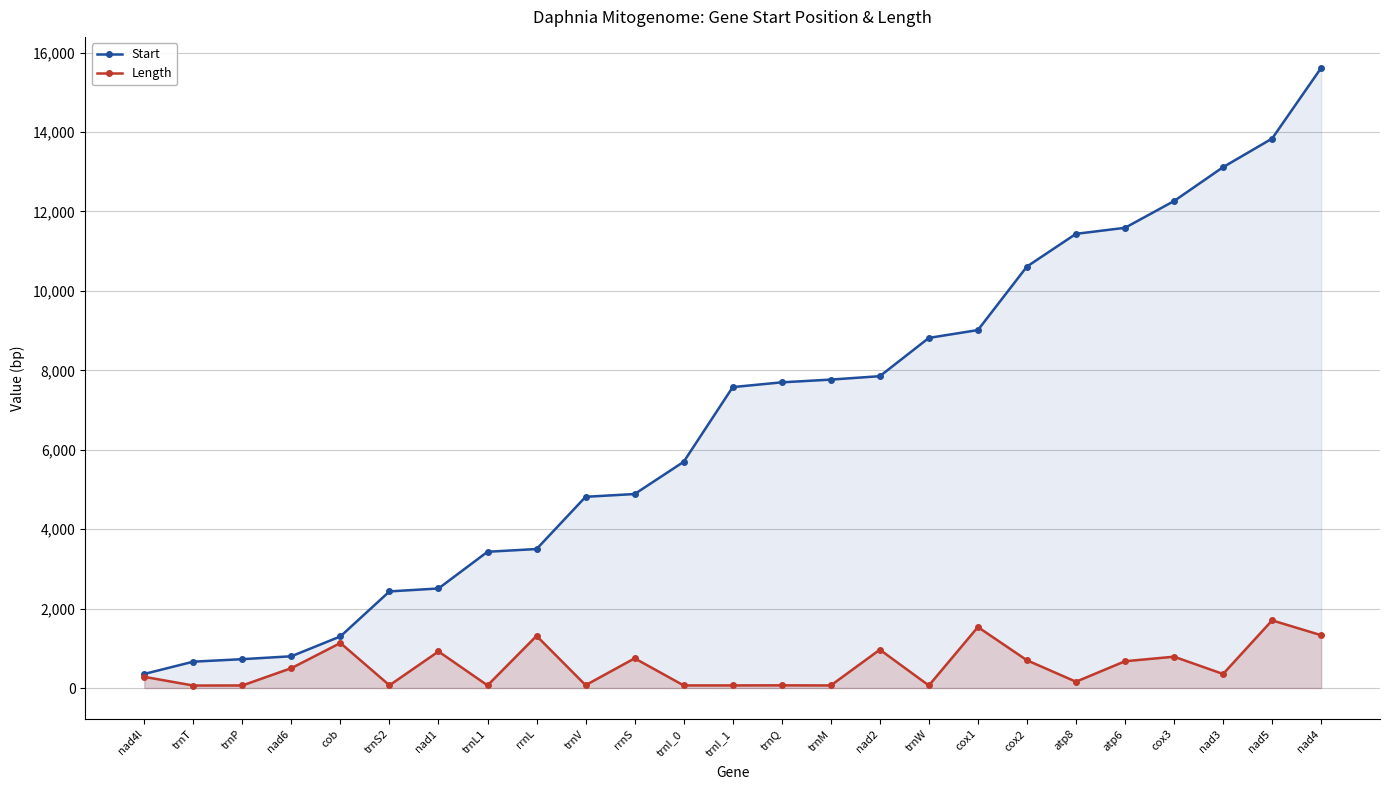

How many data points in Length are above 354?

12